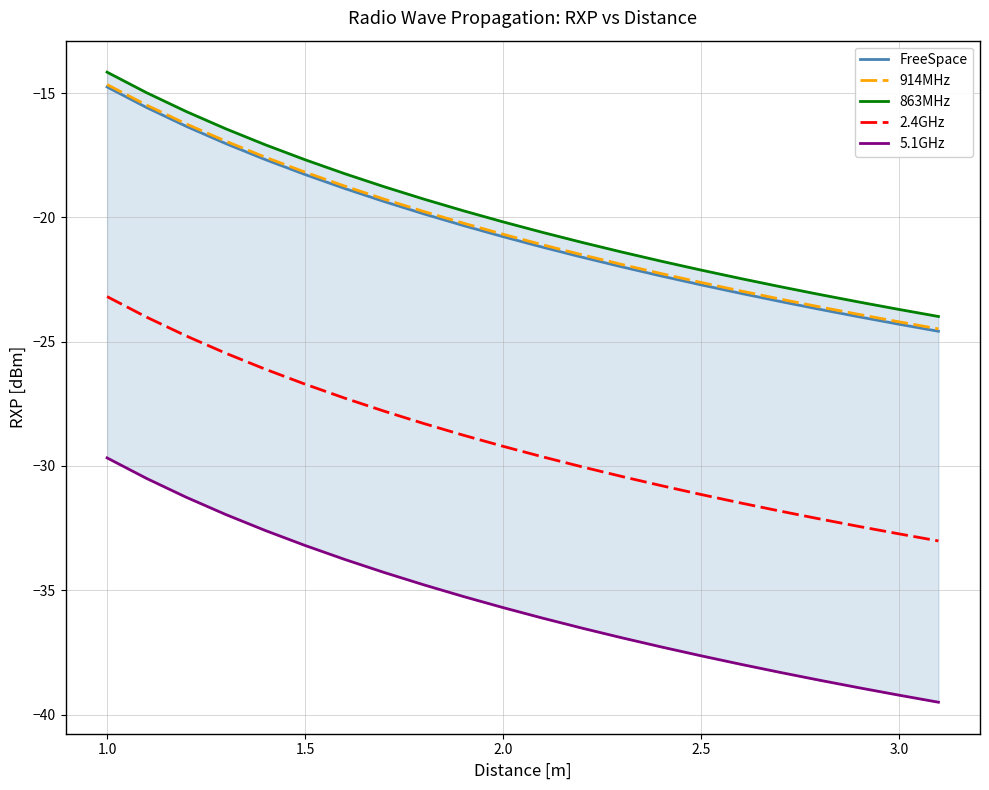

True or false: FreeSpace has more than 2 interior local peaks.

False